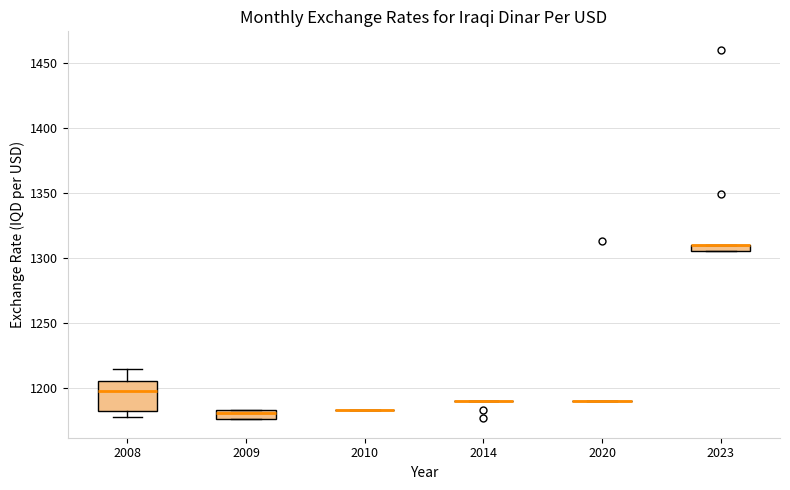

Which box is the tallest, from its lower edge to its upper edge?

2008